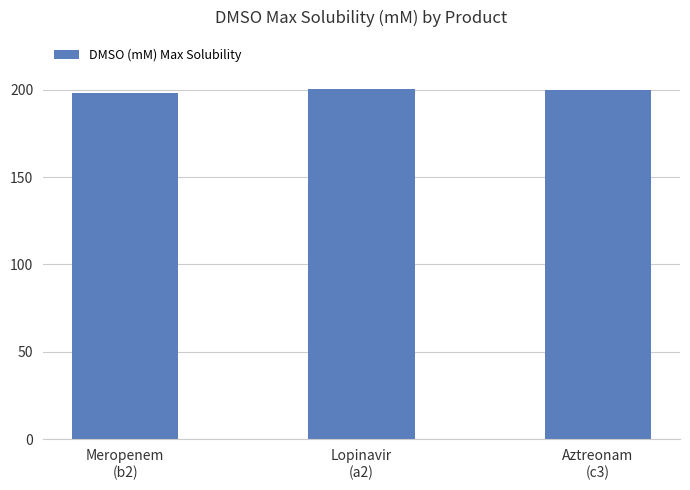

What is the maximum value shown in the chart?

200.4